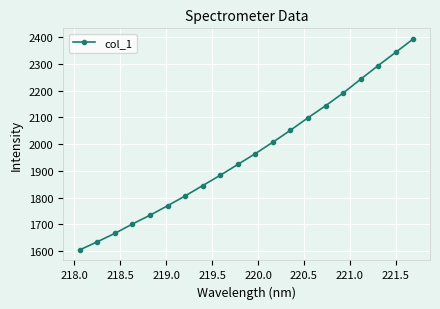

What is the sum of all values?

39297.1